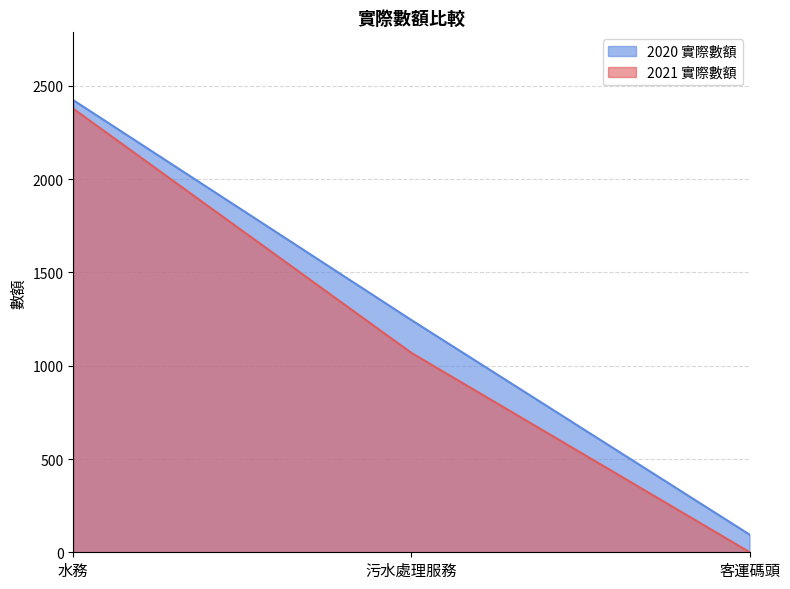

What is the label of the 1st point from the right?

客運碼頭